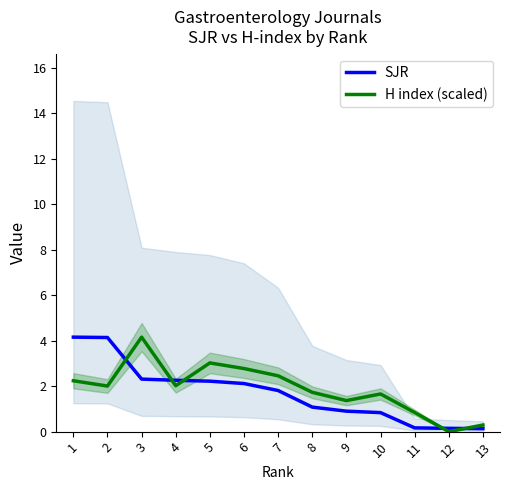

At which label is H index (scaled) closest to 2?

2